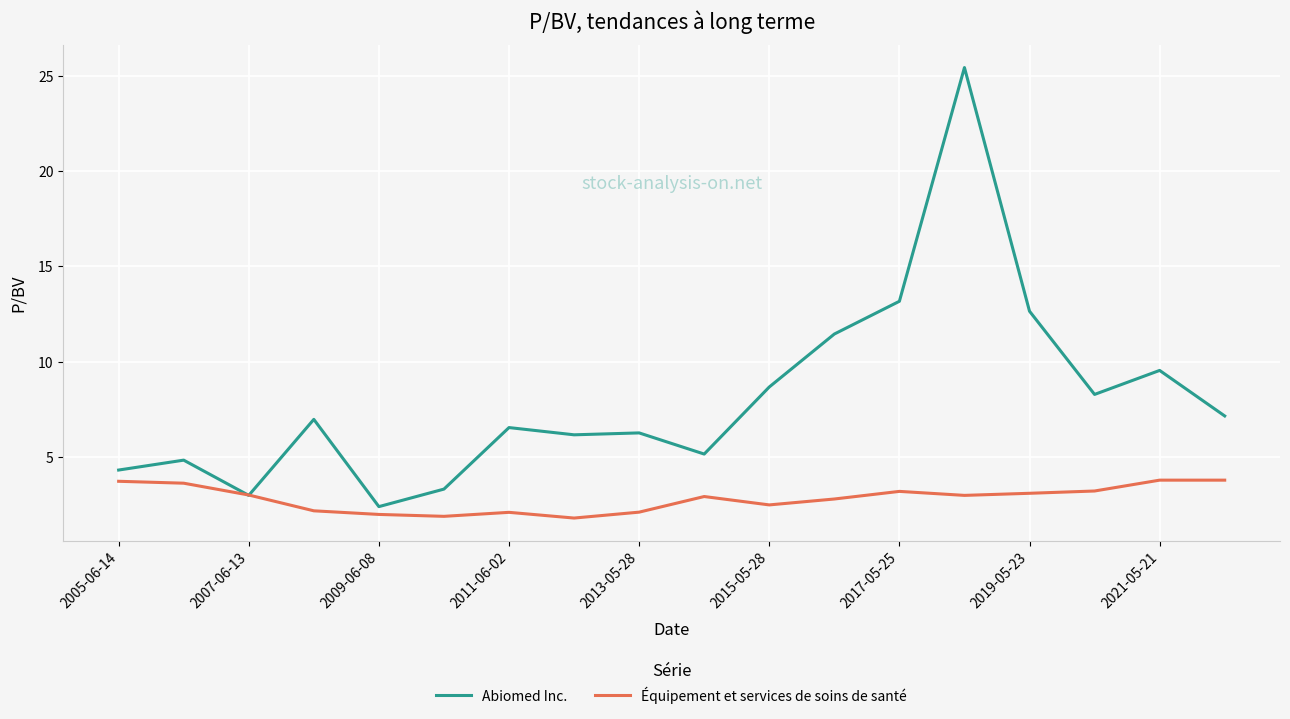

What is the maximum value shown in the chart?

25.4